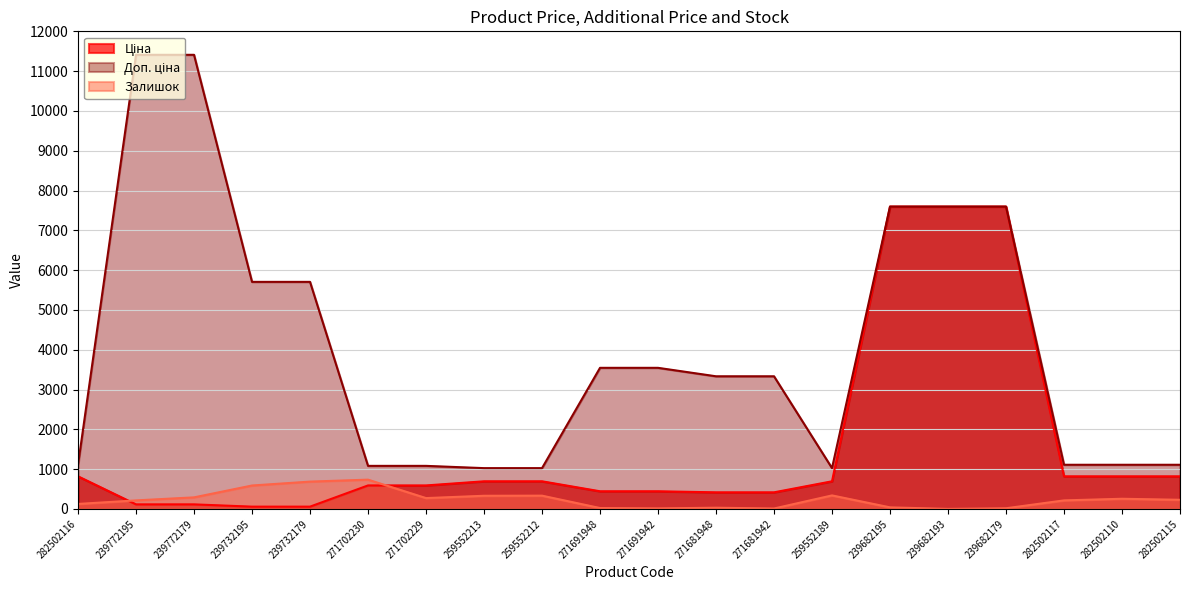

How many data points does each series have?

20